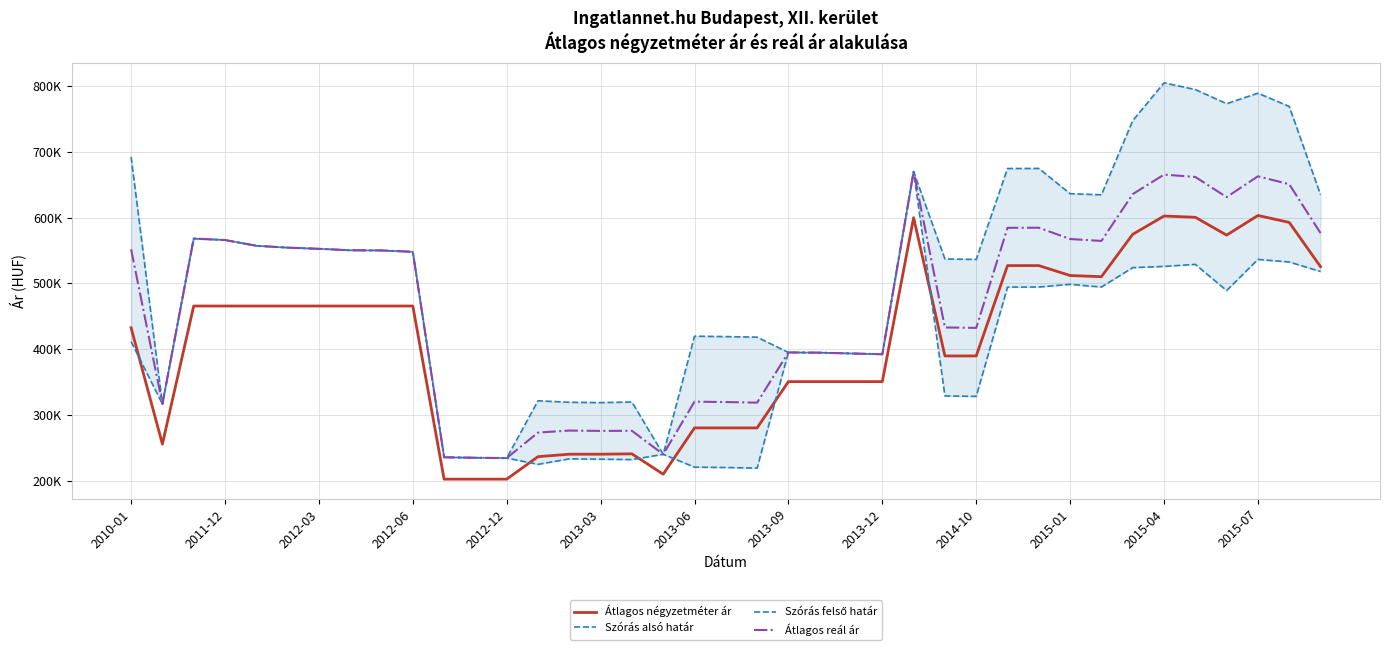

The Átlagos négyzetméter ár series shows 240208 at 2013-03. True or false?

True